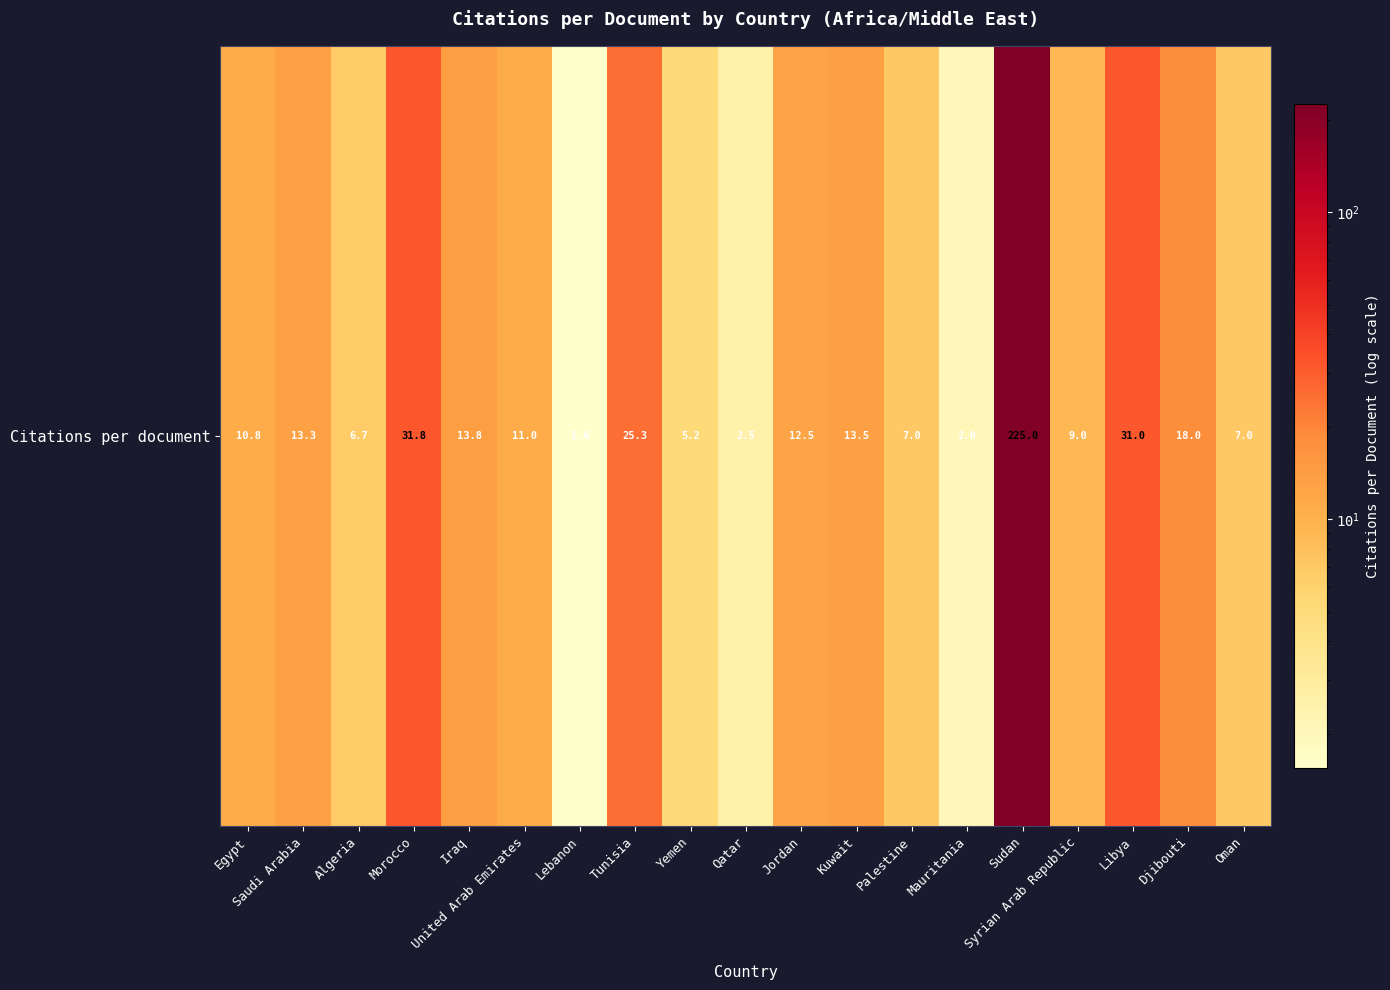

Reading left to right, list all the values displayed in this chart.

10.8	13.3	6.7	31.8	13.8	11.0	1.6	25.3	5.2	2.5	12.5	13.5	7.0	2.0	225.0	9.0	31.0	18.0	7.0